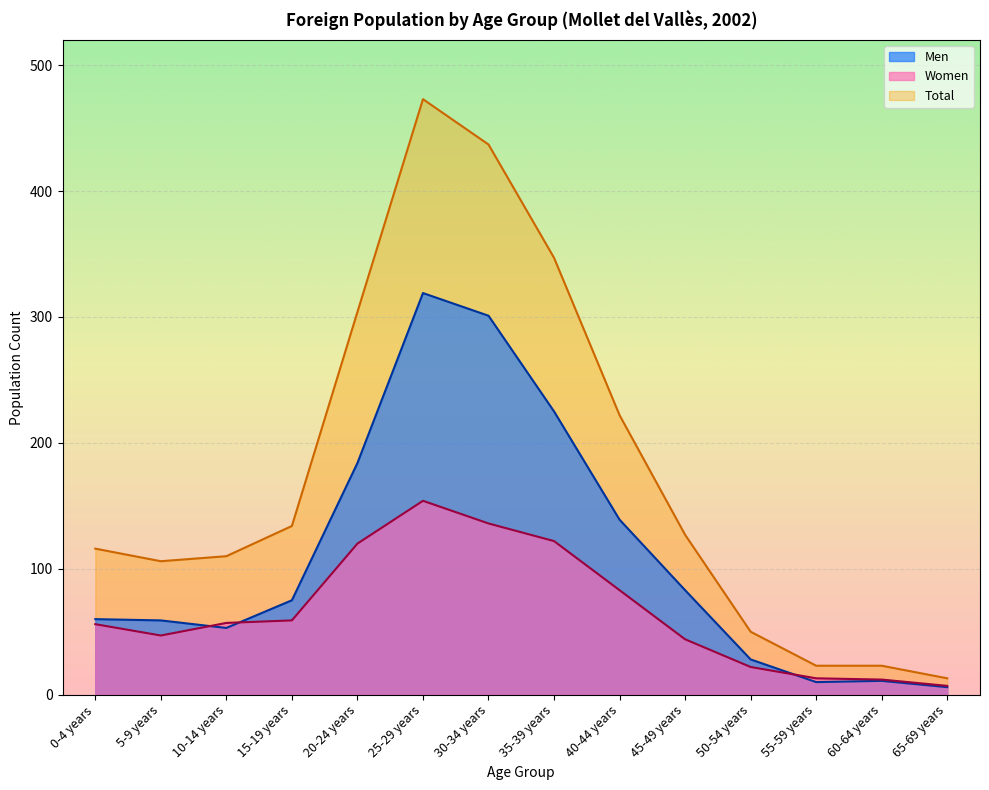

What is the label of the 3rd point from the right?

55-59 years